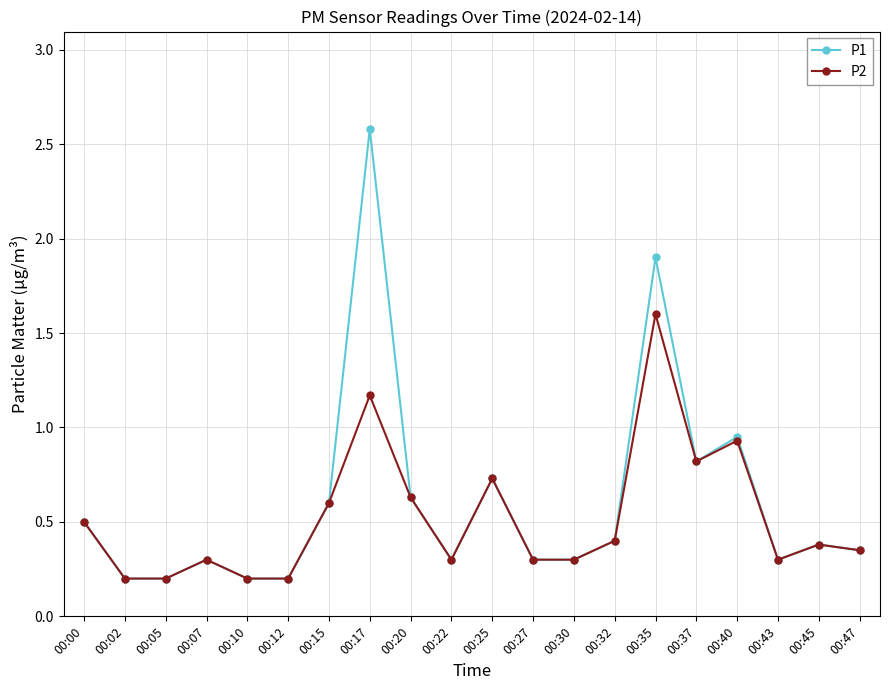

Which category has the highest value in the P2 series?

00:35